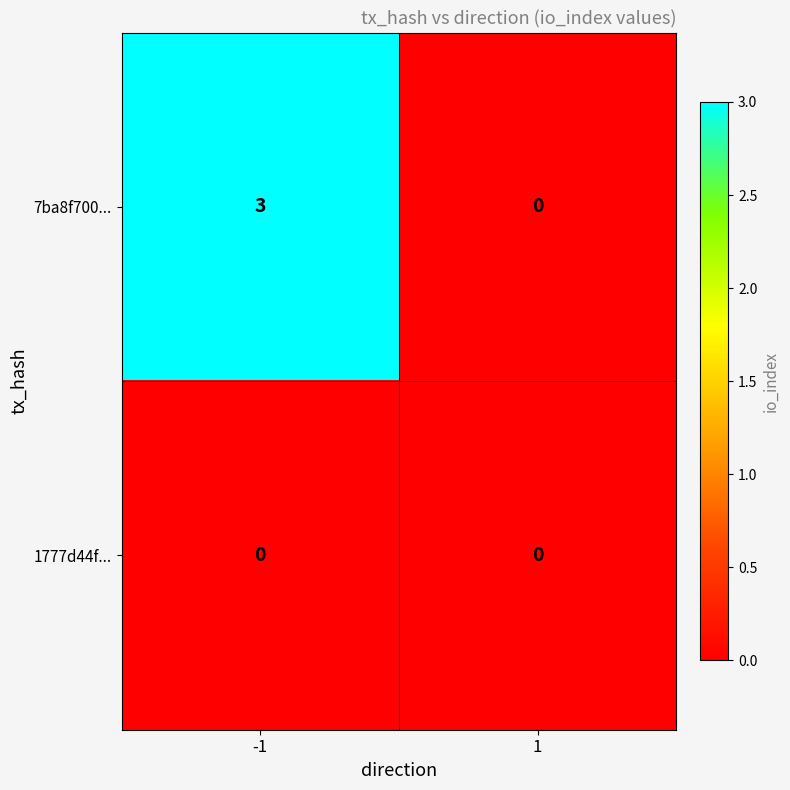

Is it true that 1777d44f... equals 0 at -1?

True